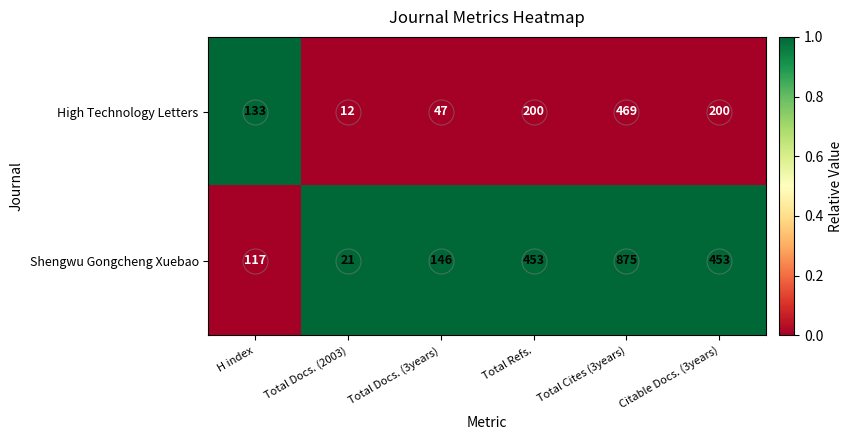

What is the total value across all series at Citable Docs. (3years)?

653